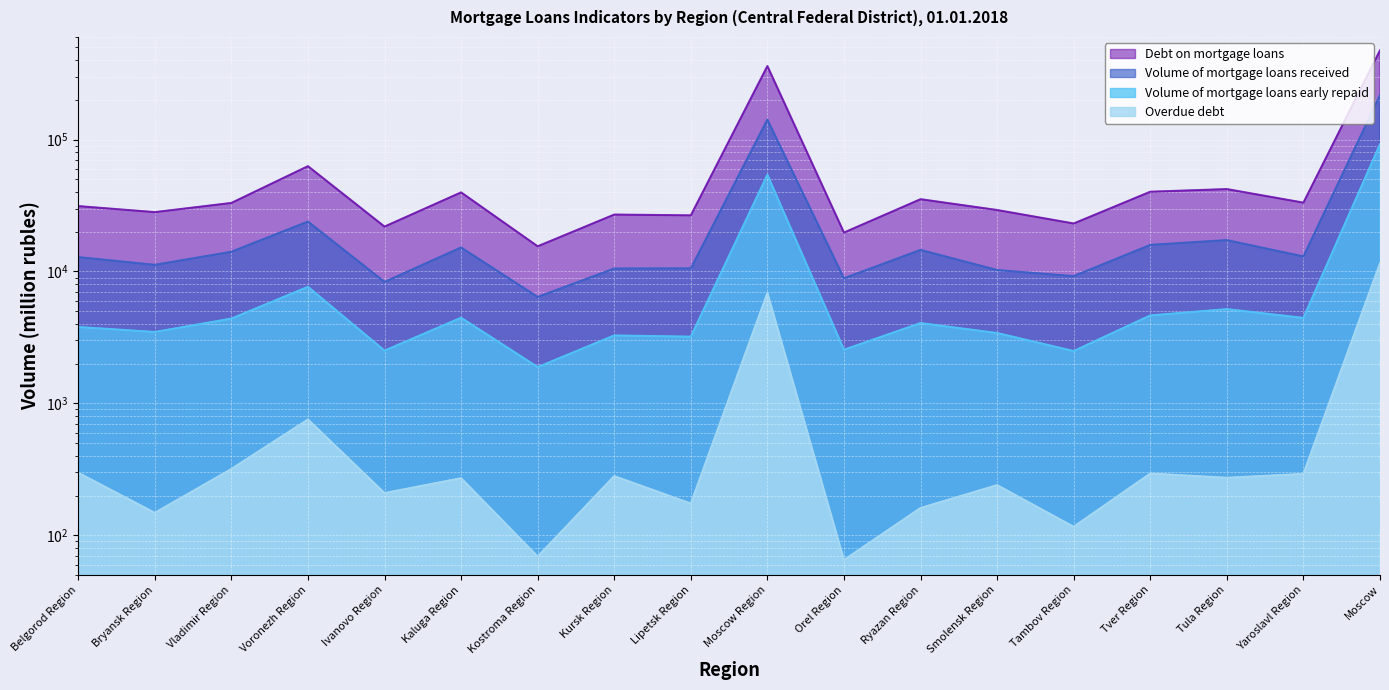

What position from the right is Kaluga Region?

13